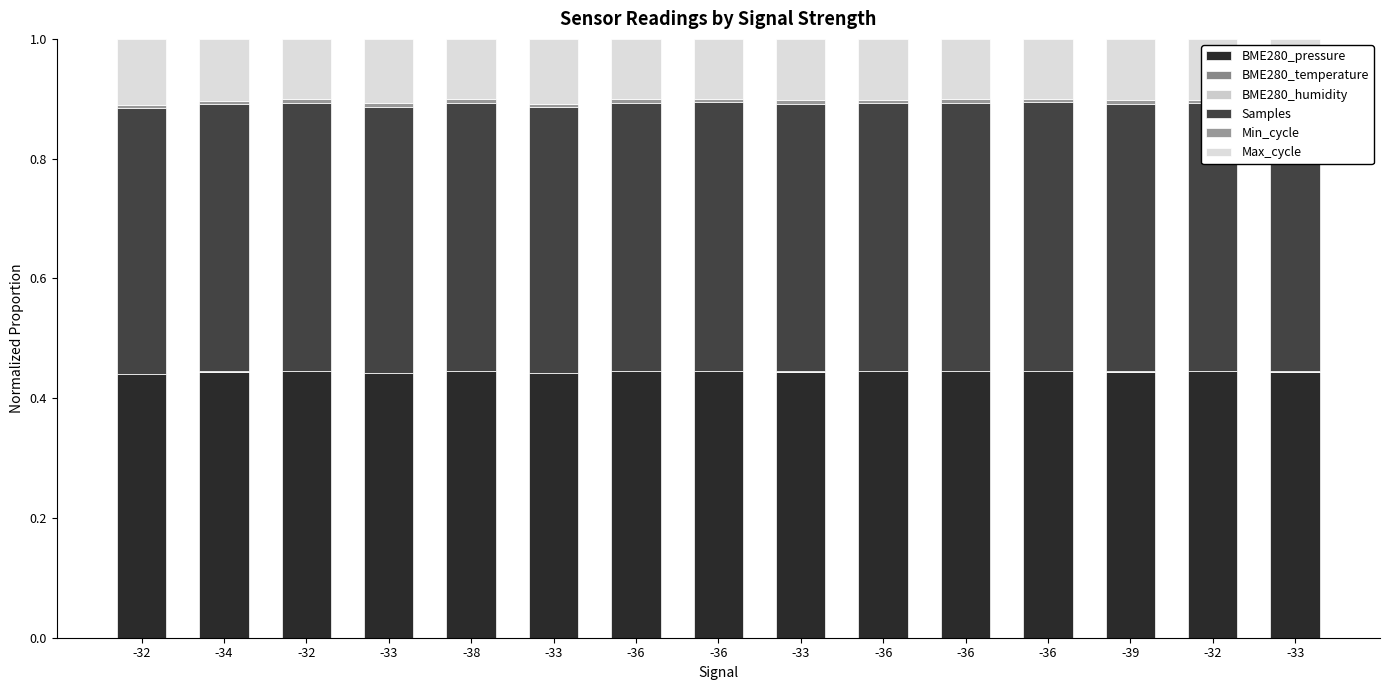

What is the sum of all Max_cycle values?

1.5